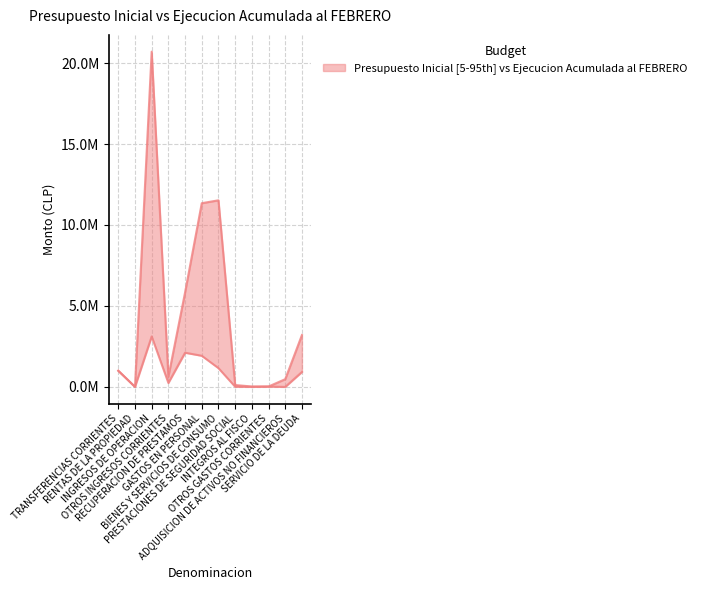

The chart shows a value of 25942 at INTEGROS AL FISCO. True or false?

True